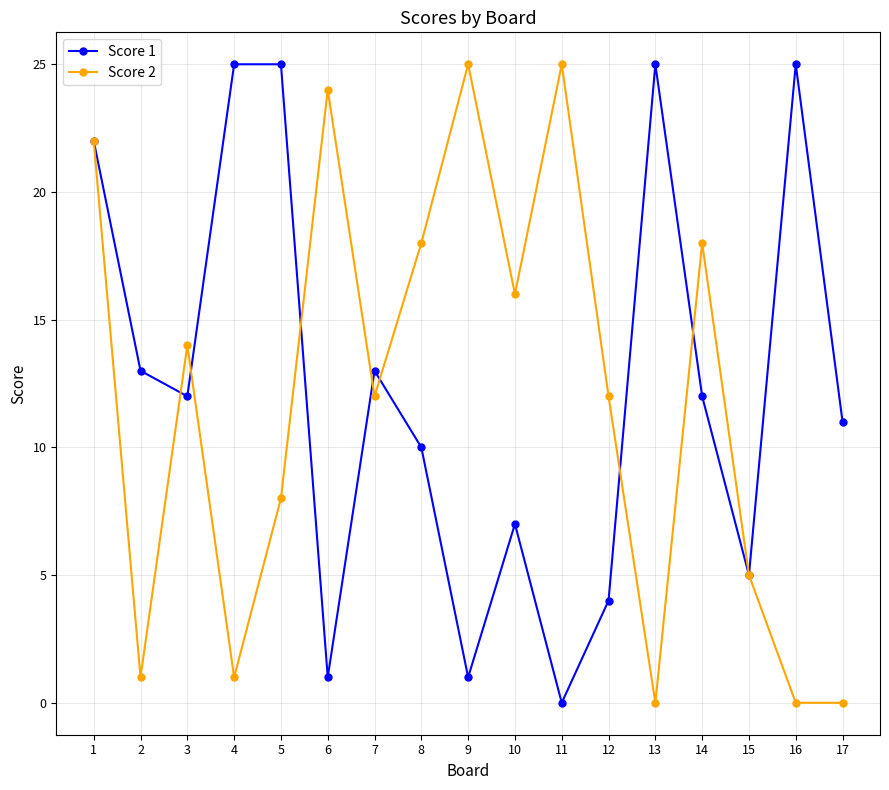

Does the chart display data point markers on the line(s)?

Yes